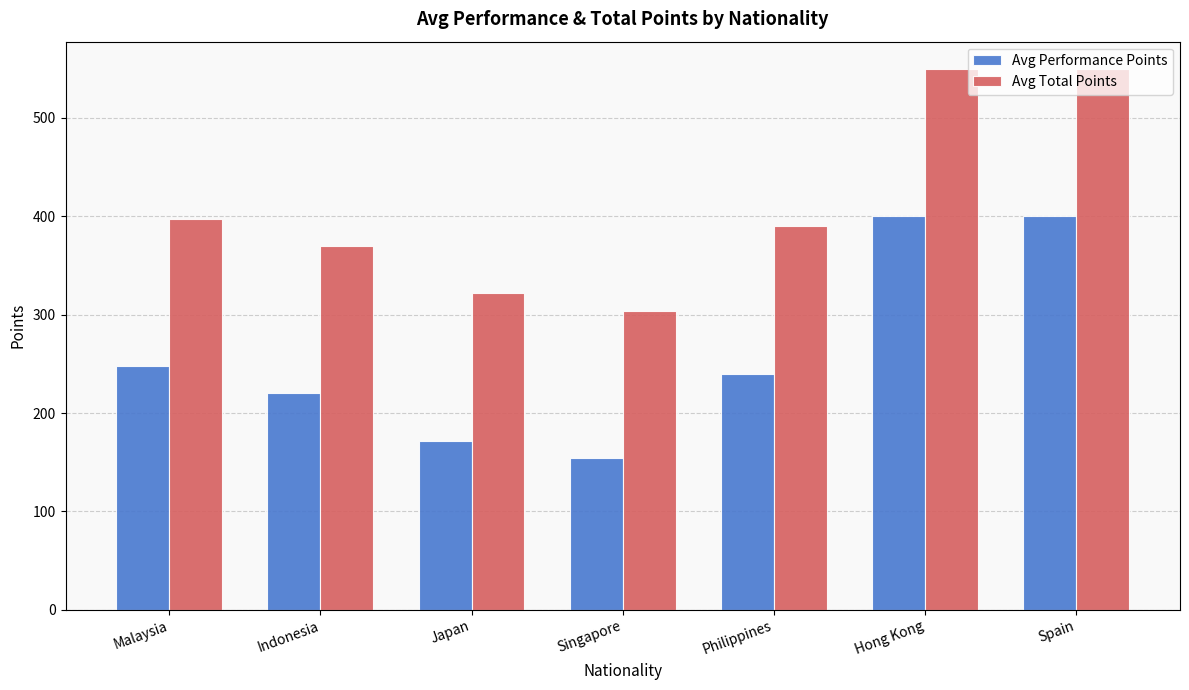

List the series in order of their peak value, highest first.

Avg Total Points, Avg Performance Points